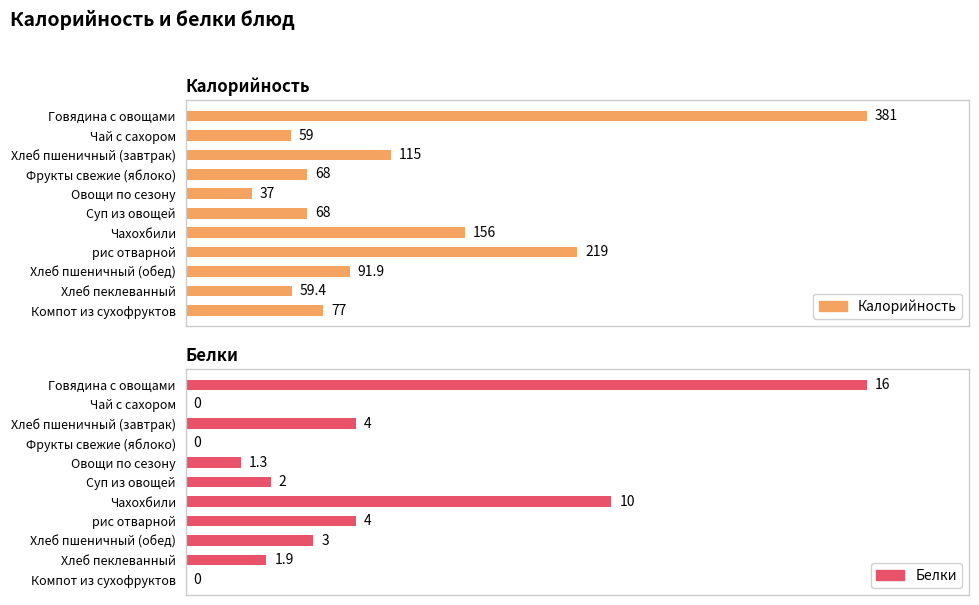

What is the average value of the Белки series?

3.8